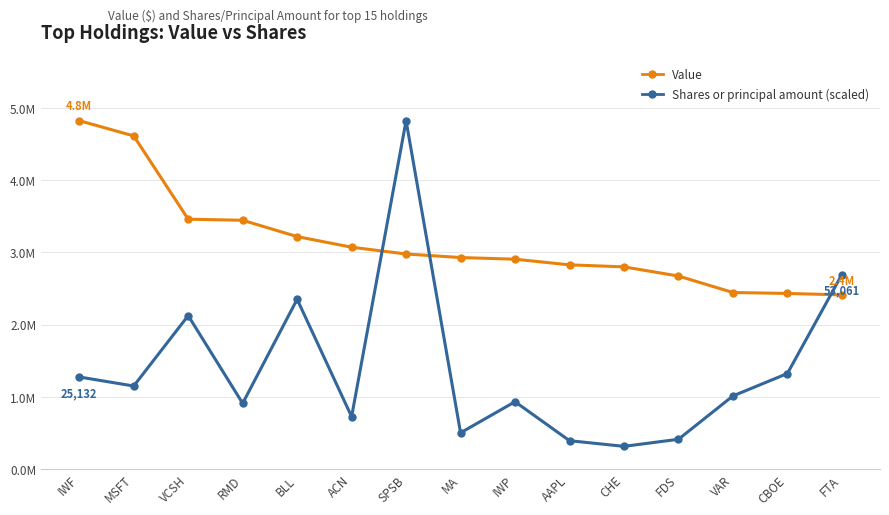

Is the value of Shares or principal amount (scaled) at CHE greater than the value of Value at RMD?

No